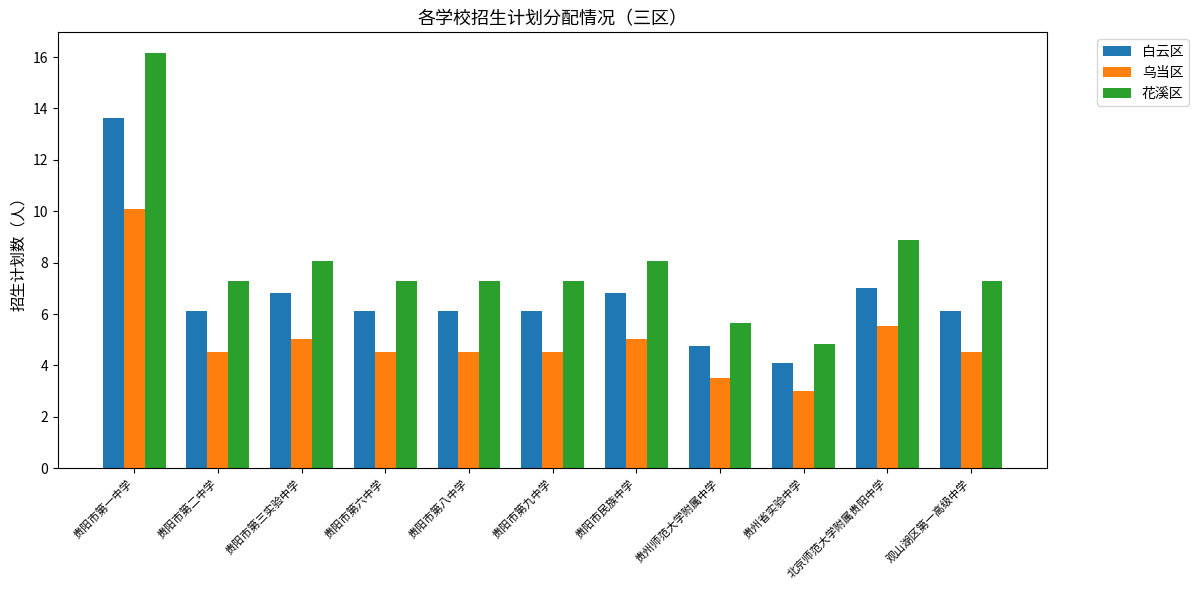

What are all the series names shown in the legend?

白云区, 乌当区, 花溪区